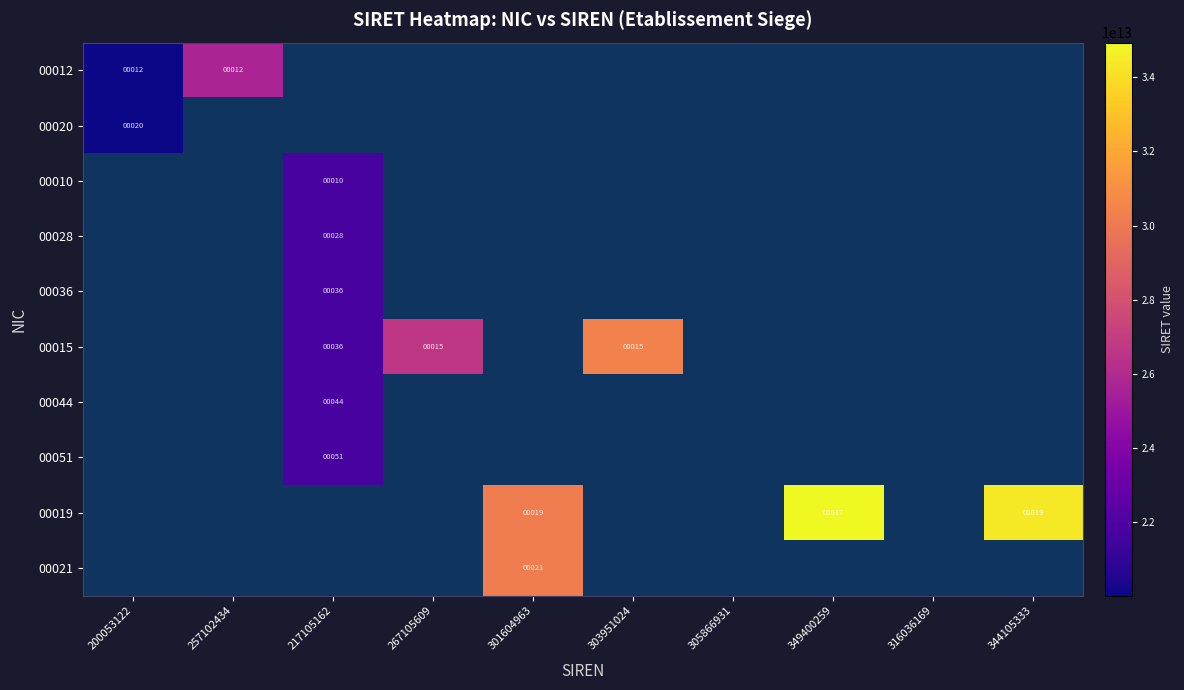

Is it true that 00012 equals 28164473956031.5 at 200053122?

False